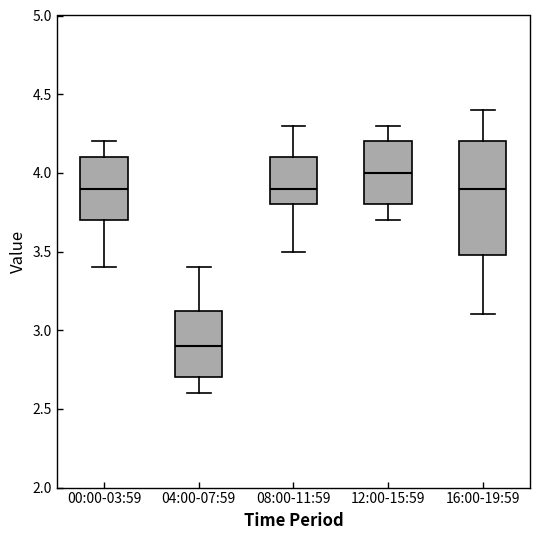

Where is the upper edge of the box for 00:00-03:59 on the y-axis? The values are not printed on the chart, so give them approximately, as read against the axis.

4.10